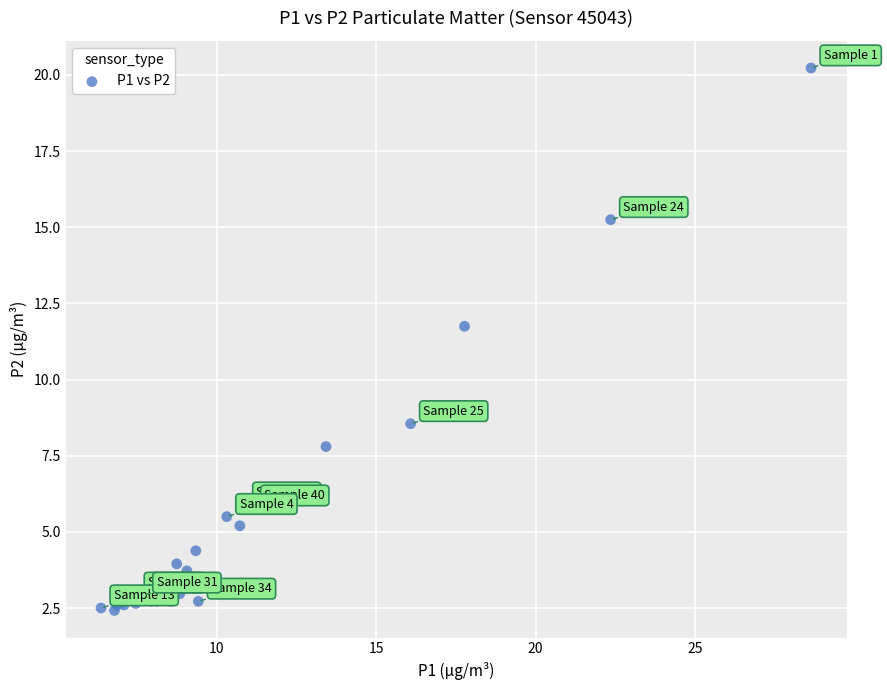

What Y value in the scatter plot is closest to 11?

11.8